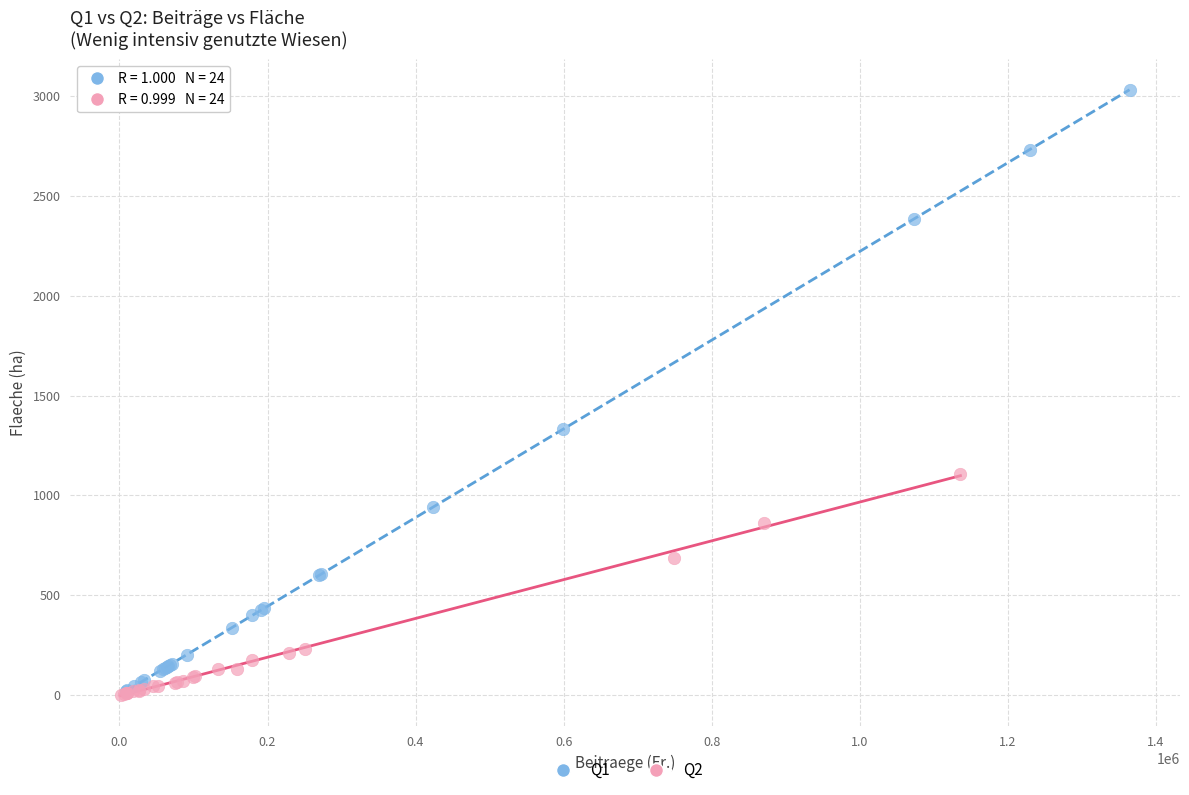

What are all the series names shown in the legend?

Q1, Q2